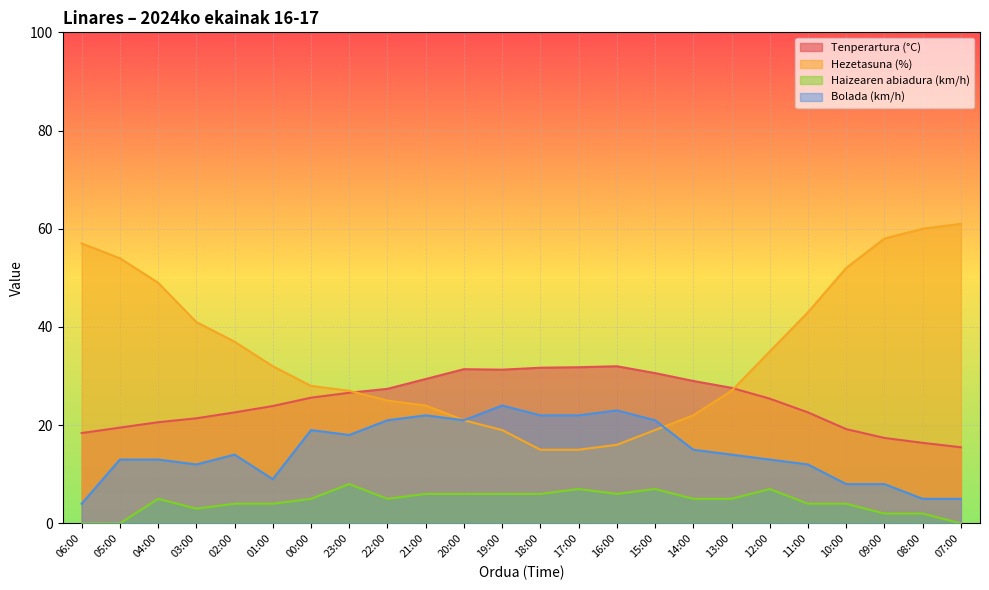

What is the approximate value of Haizearen abiadura (km/h) at 00:00?

5.0